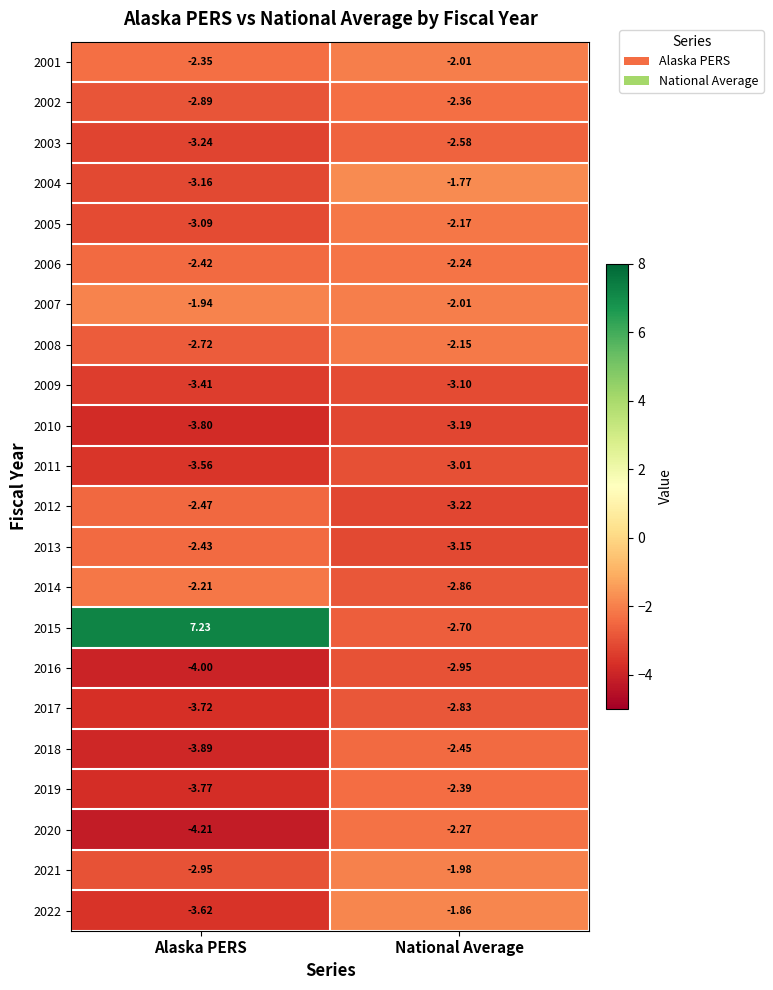

List the labels in order of 2004 value, largest first.

National Average, Alaska PERS